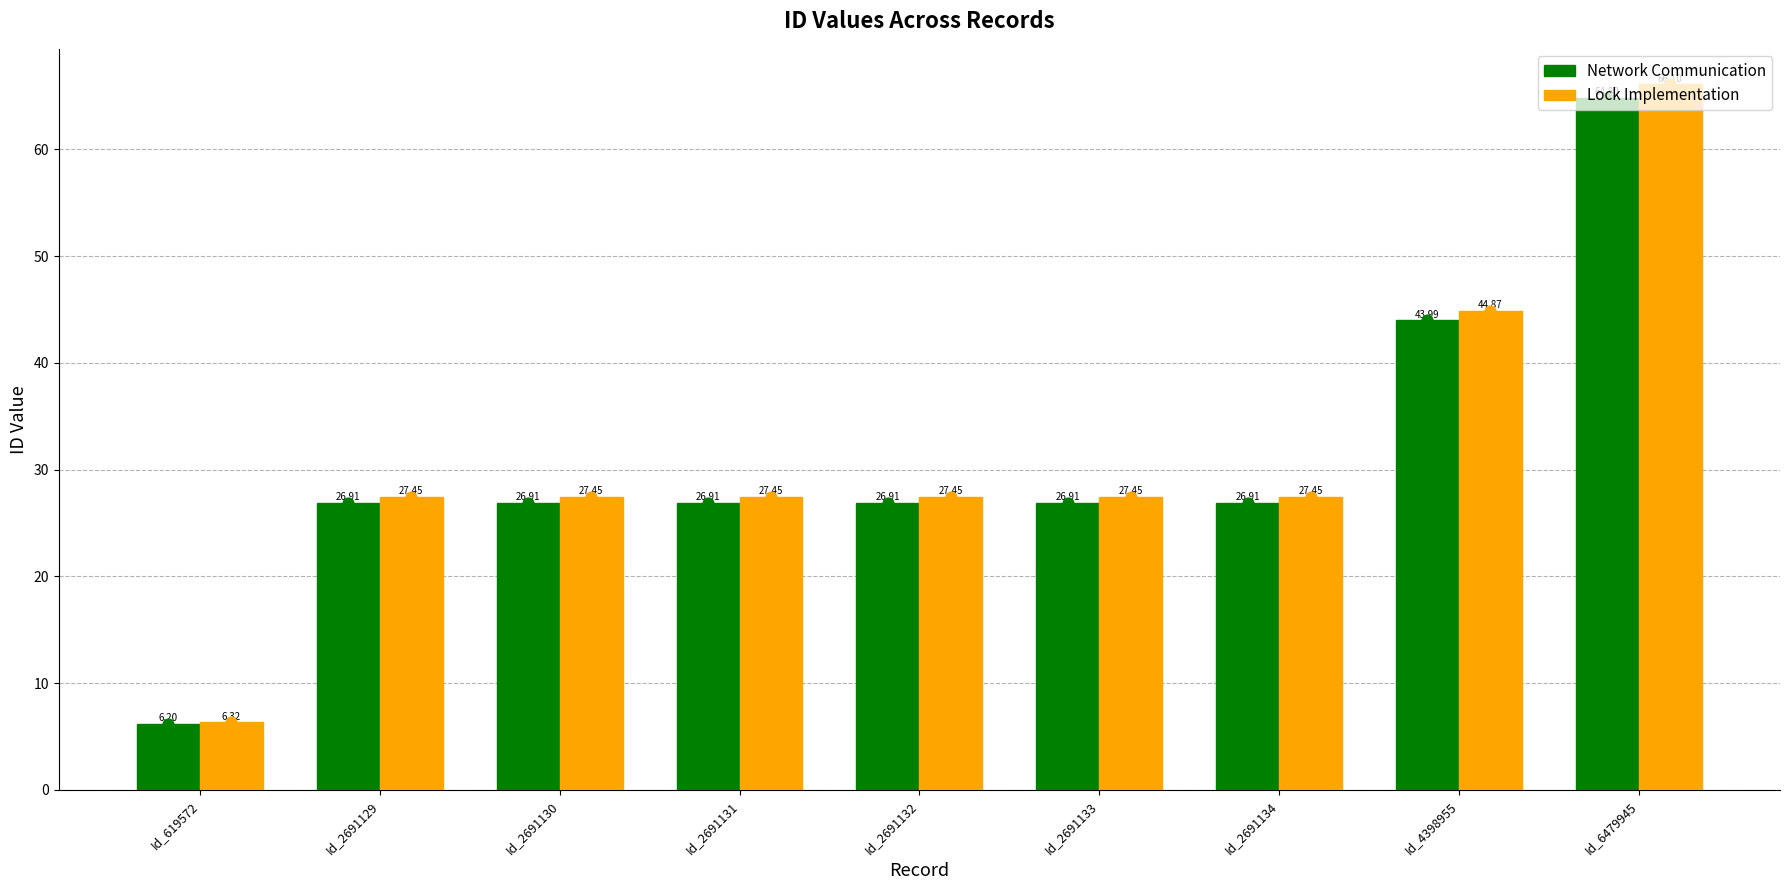

Which series has the largest Y range (max minus min)?

Lock Implementation